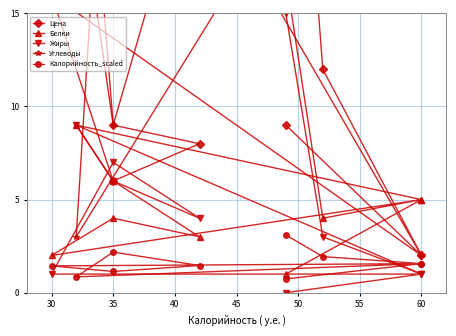

True or false: Углеводы and Калорийность_scaled cross at least once.

False